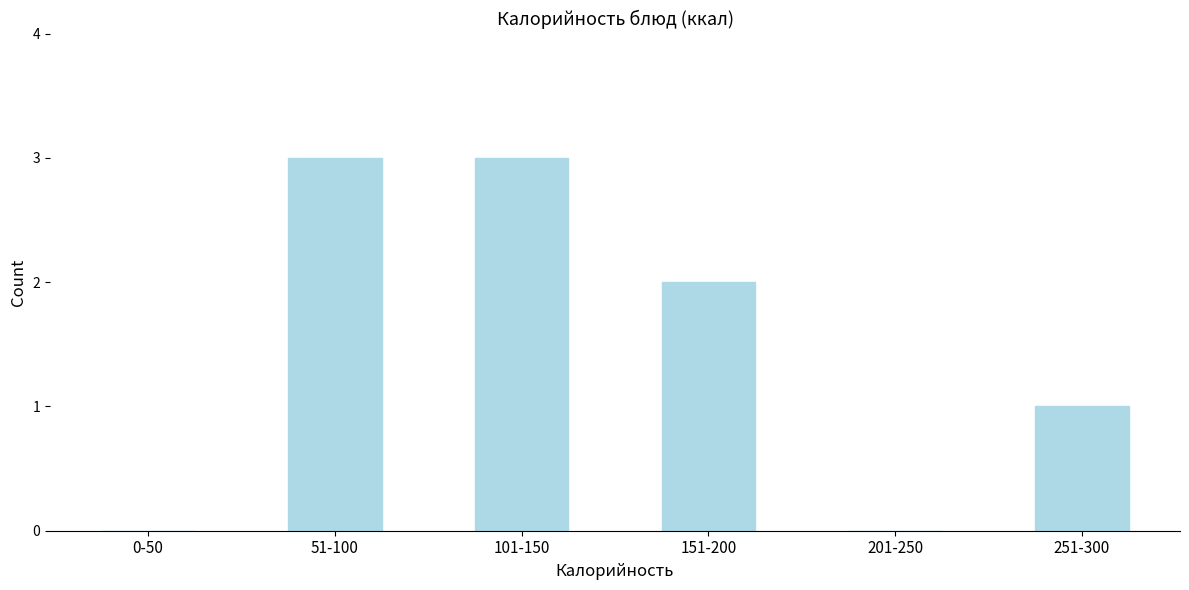

Reading left to right, transcribe all the data shown in this chart.

0-50=0	51-100=3	101-150=3	151-200=2	201-250=0	251-300=1